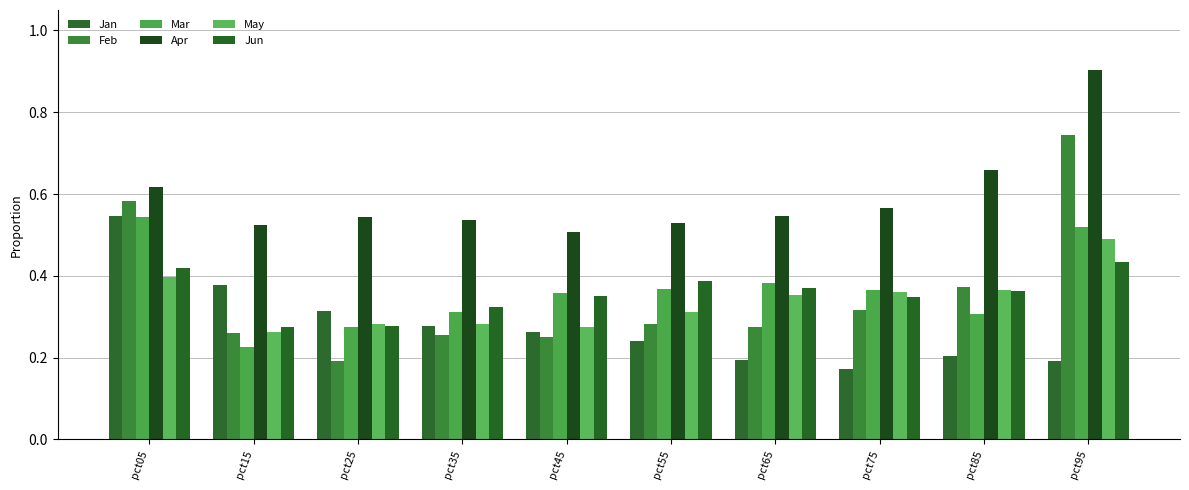

Reading left to right, transcribe all the data shown in this chart.

Jan: 0.5	0.4	0.3	0.3	0.3	0.2	0.2	0.2	0.2	0.2
Feb: 0.6	0.3	0.2	0.3	0.3	0.3	0.3	0.3	0.4	0.7
Mar: 0.5	0.2	0.3	0.3	0.4	0.4	0.4	0.4	0.3	0.5
Apr: 0.6	0.5	0.5	0.5	0.5	0.5	0.5	0.6	0.7	0.9
May: 0.4	0.3	0.3	0.3	0.3	0.3	0.4	0.4	0.4	0.5
Jun: 0.4	0.3	0.3	0.3	0.4	0.4	0.4	0.3	0.4	0.4